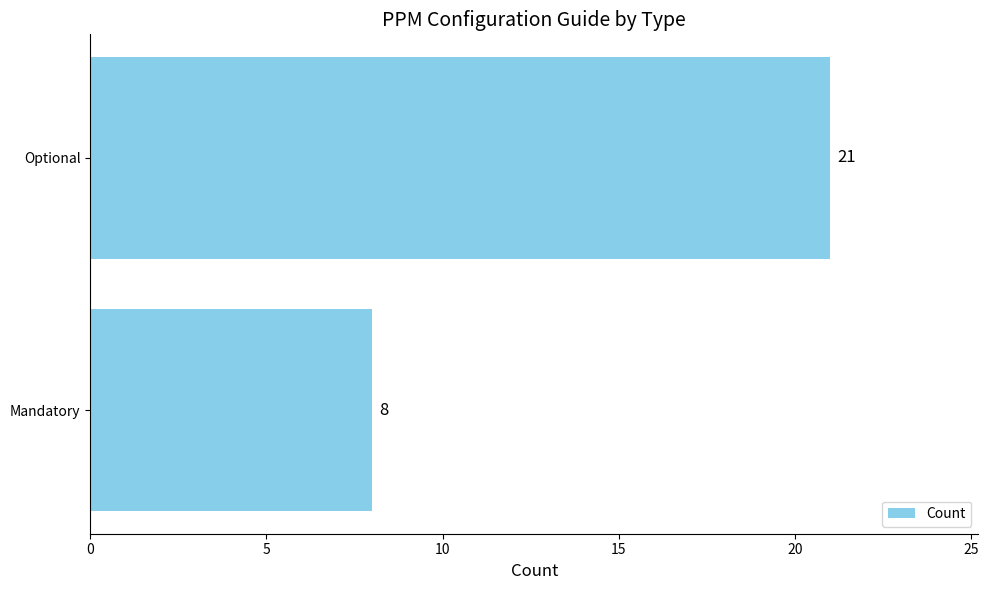

Approximately how many times larger is the value at Mandatory compared to Optional?

0.4